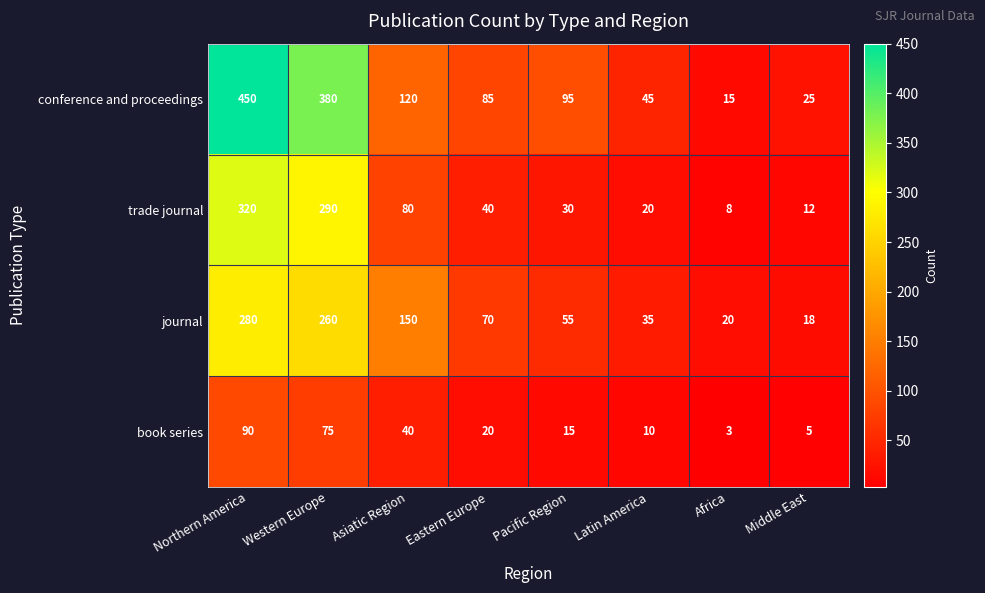

Count the number of categories in the chart.

8